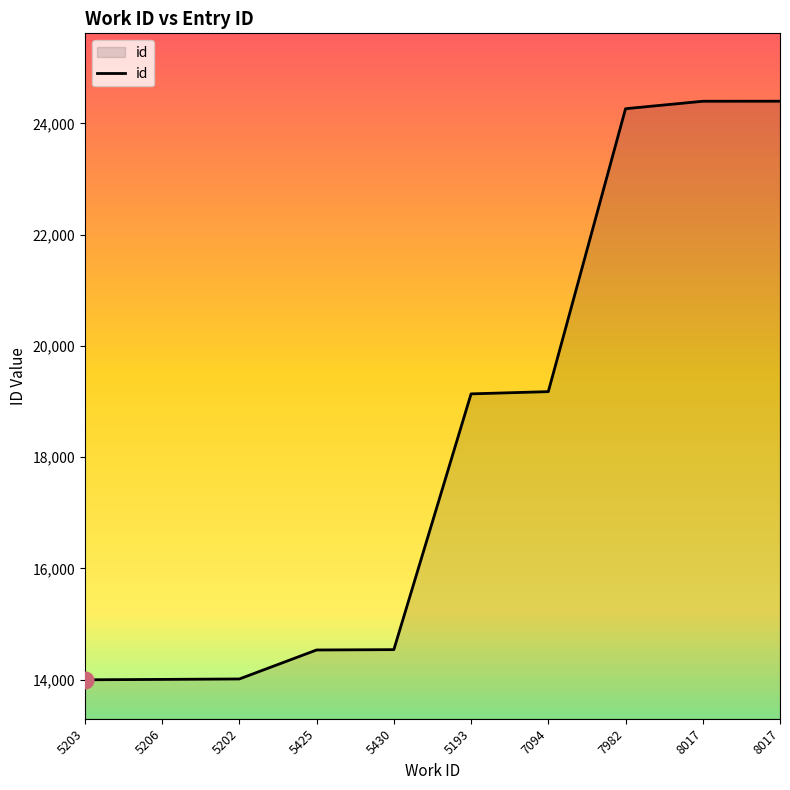

True or false: the data shows 24977 at 5203.

False